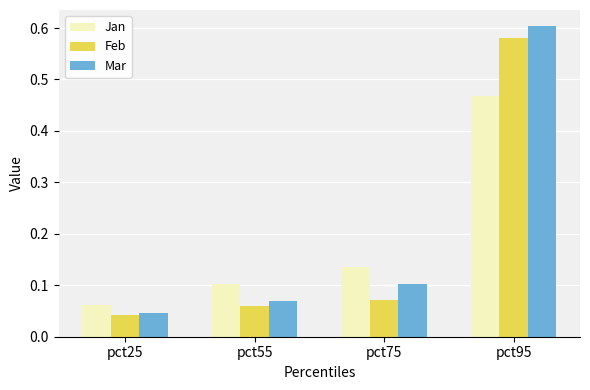

True or false: Jan has a value of 0.1 at pct25.

True